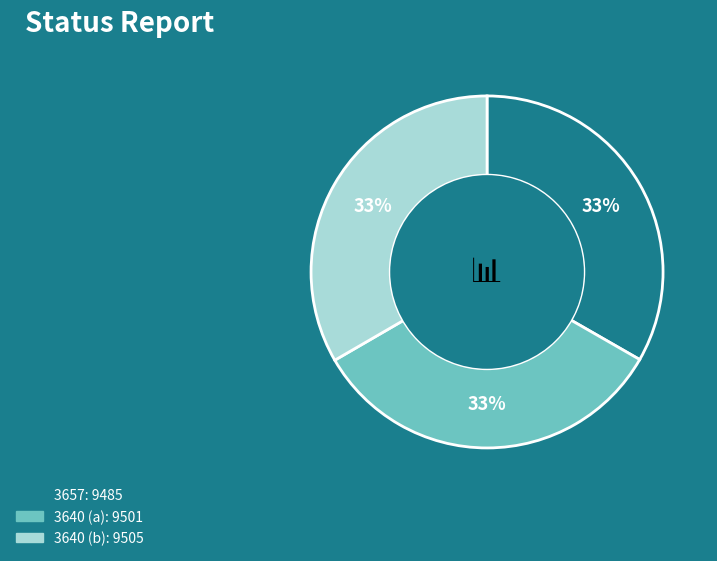

Approximately how many times larger is the value at 3640 (b) compared to 3657?

1.0